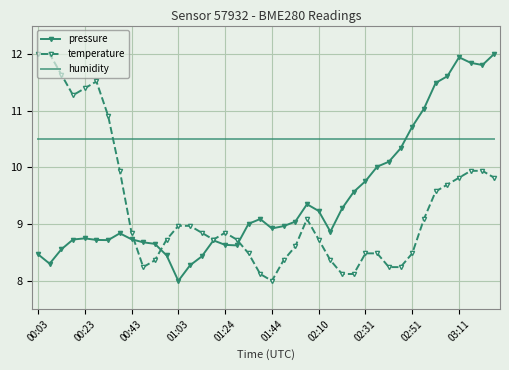

What is the maximum value shown in the chart?

12.0